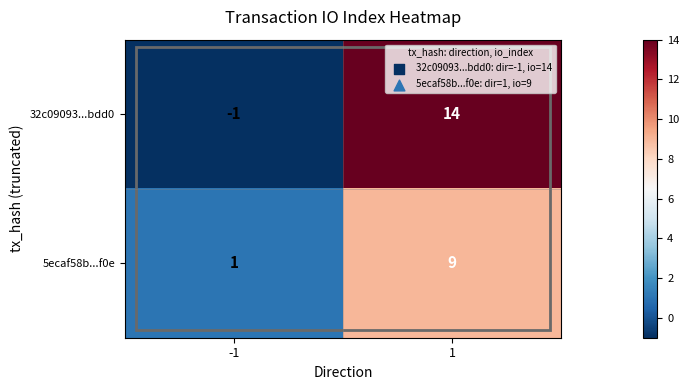

At -1, list the series in order from smallest to largest.

32c09093...bdd0, 5ecaf58b...f0e